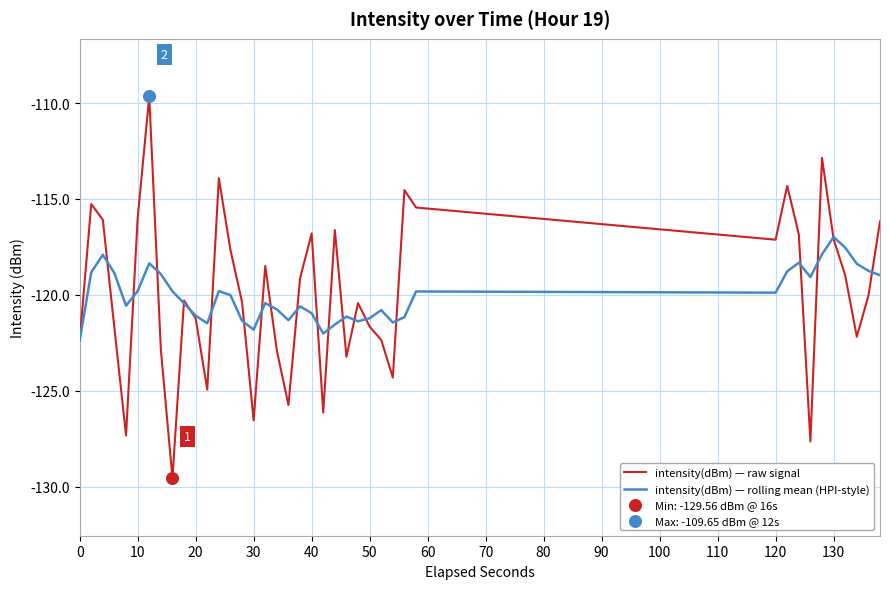

Rank the series by their maximum value, from lowest to highest.

intensity(dBm) — rolling mean (HPI-style), intensity(dBm) — raw signal